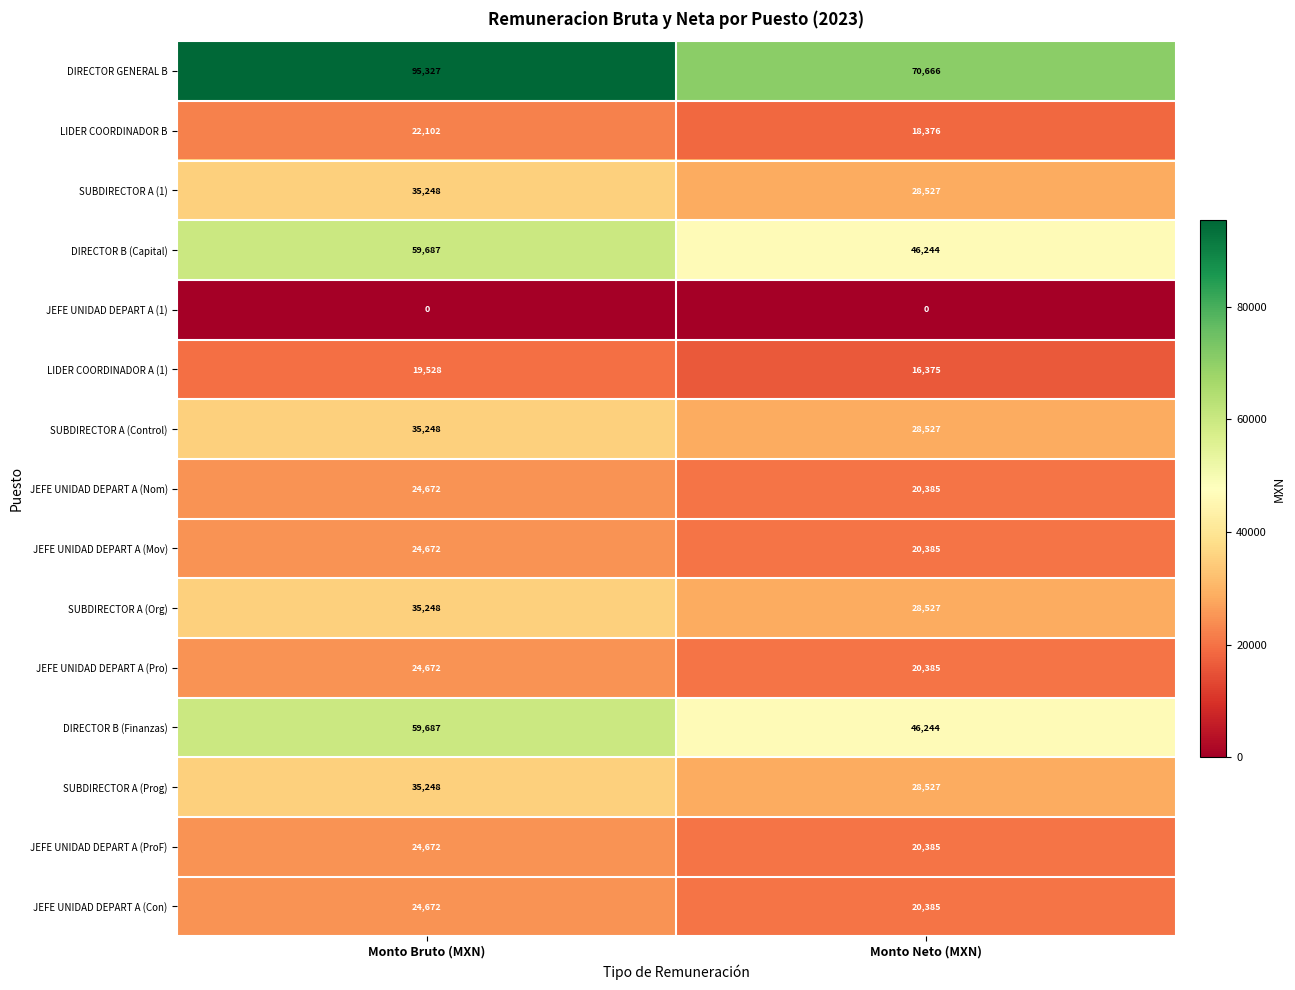

What is the greatest value displayed?

95327